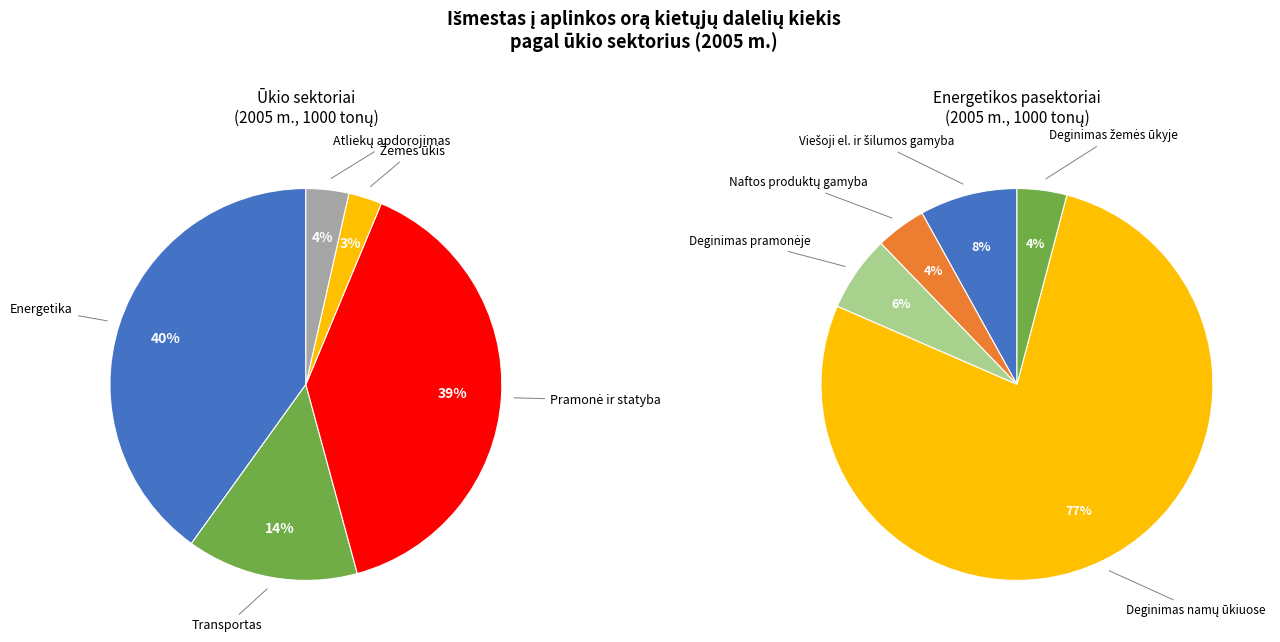

How many segments does this pie chart have?

5